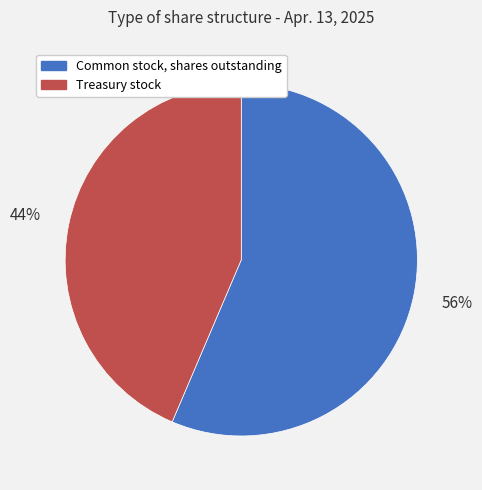

Combined, do Treasury stock and Common stock, shares outstanding account for over 50%?

Yes